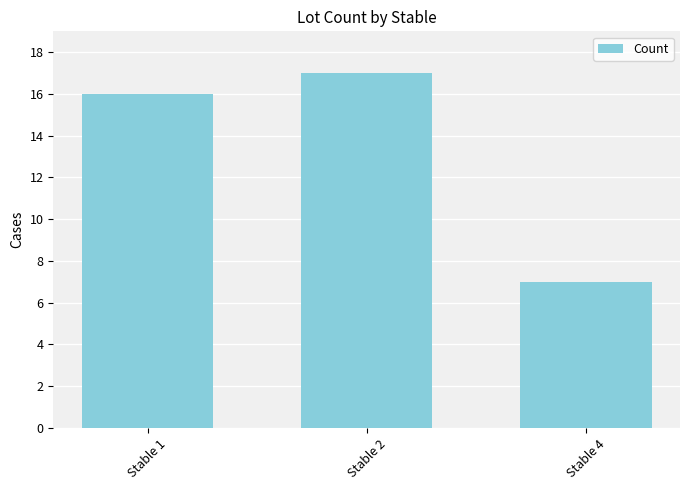

Which label corresponds to the largest value in the chart?

Stable 2